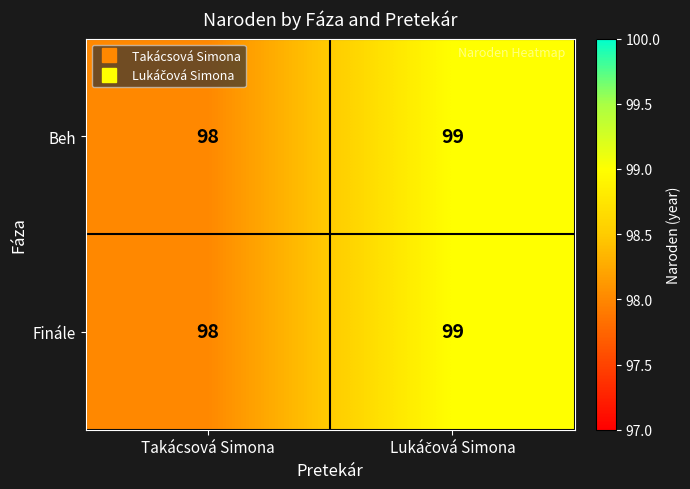

Where is Beh nearest to the value 98?

Takácsová Simona